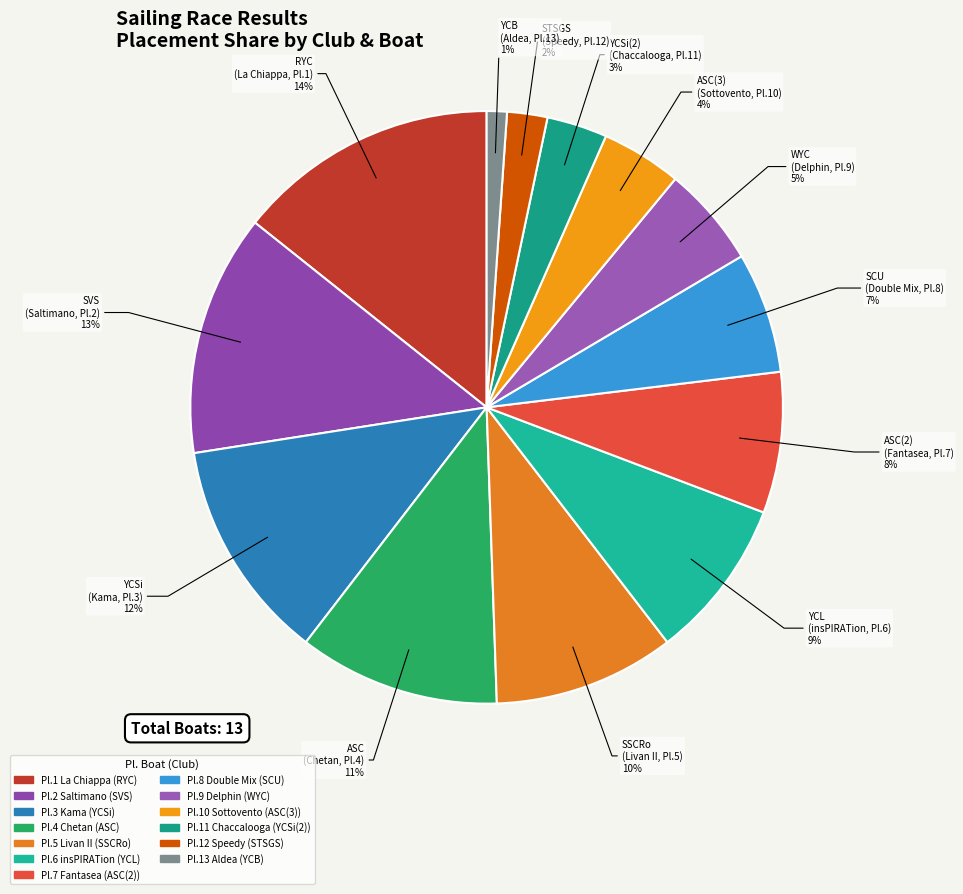

How many slices are in this pie chart?

13